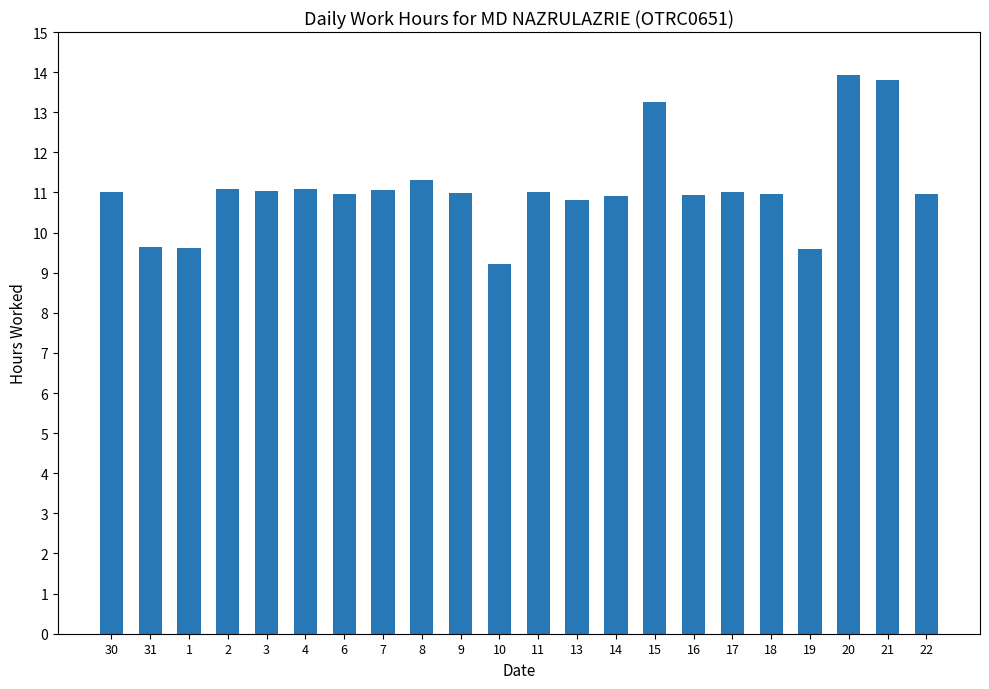

What is the sum of the values at 13 and 31?

20.5